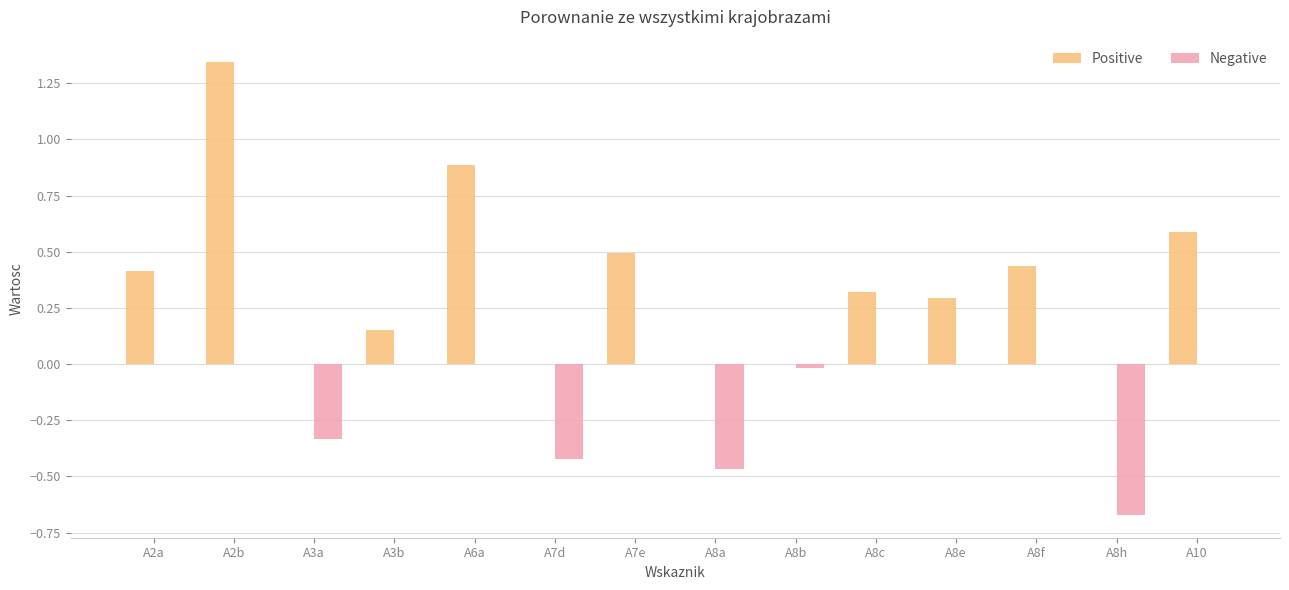

Which category has the highest value in the Positive series?

A2b